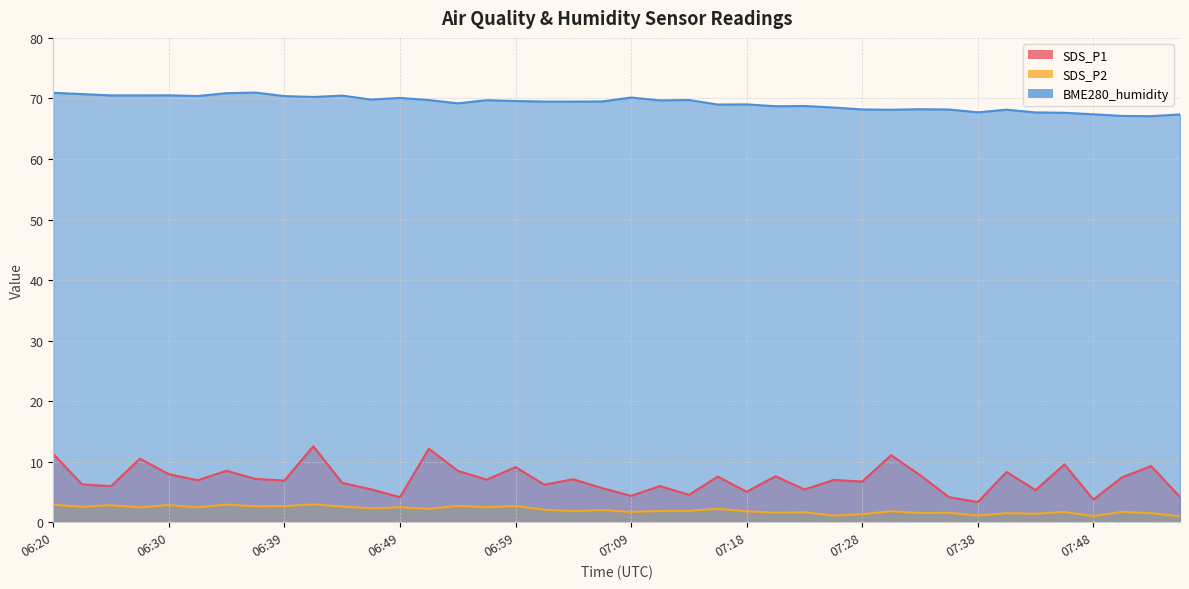

Between 07:26 and 07:31, which series saw the biggest shift?

SDS_P1